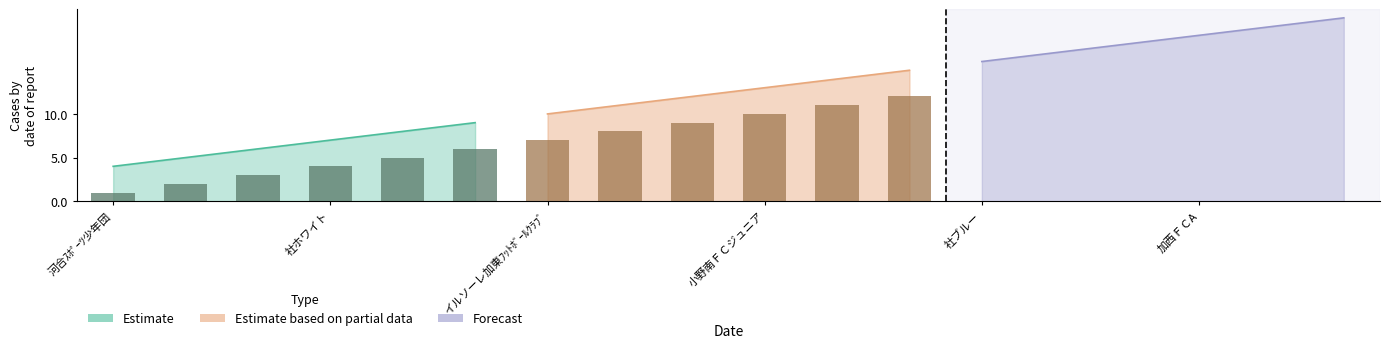

Reading left to right, list all the values displayed in this chart.

Estimate: 4	5	6	7	8	9
Estimate based on partial data: 10	11	12	13	14	15
Forecast: 16	17	18	19	20	21